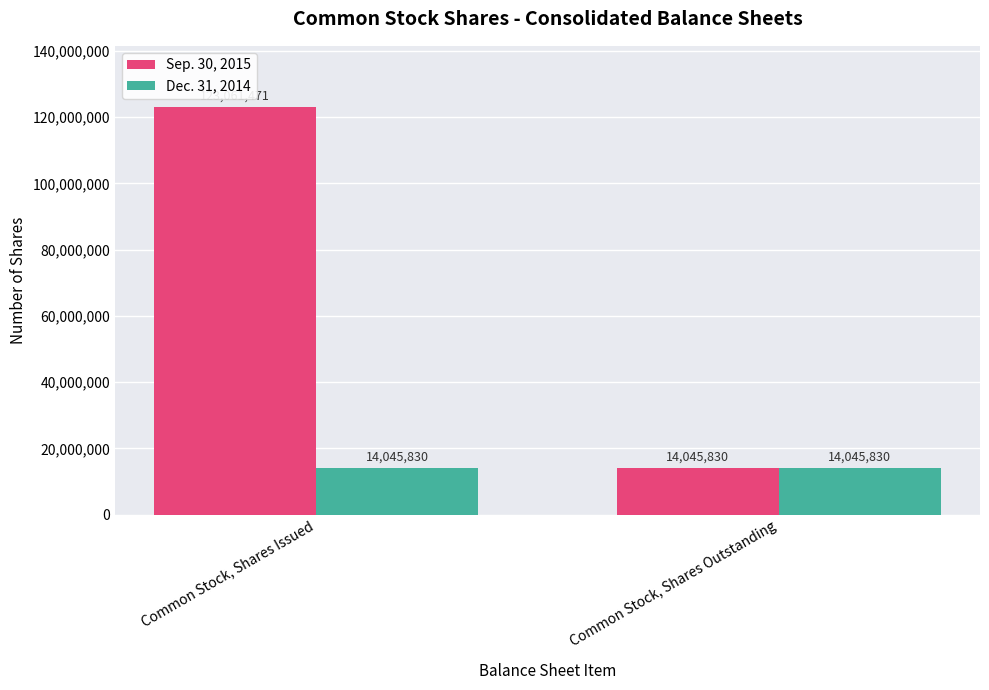

What is the lowest value of the Dec. 31, 2014 series?

14045830